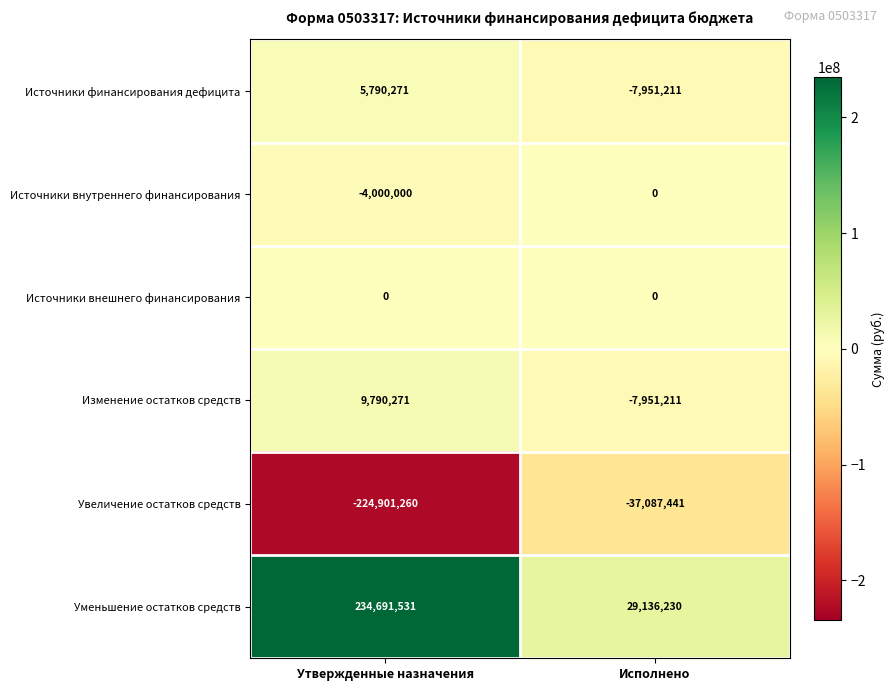

Which series changed the most between Утвержденные назначения and Исполнено?

Уменьшение остатков средств